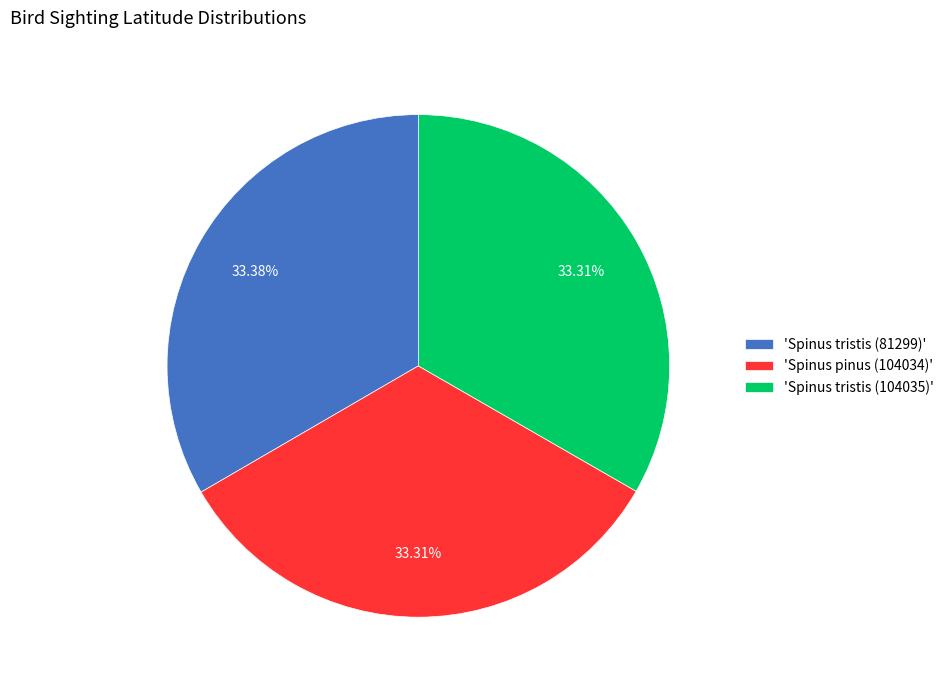

Does any single category account for the majority?

No